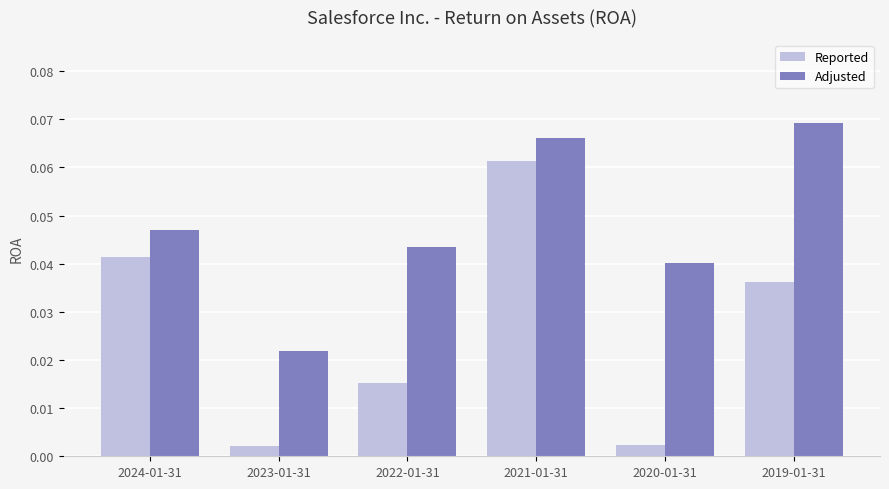

At which label does Adjusted reach its peak?

2019-01-31